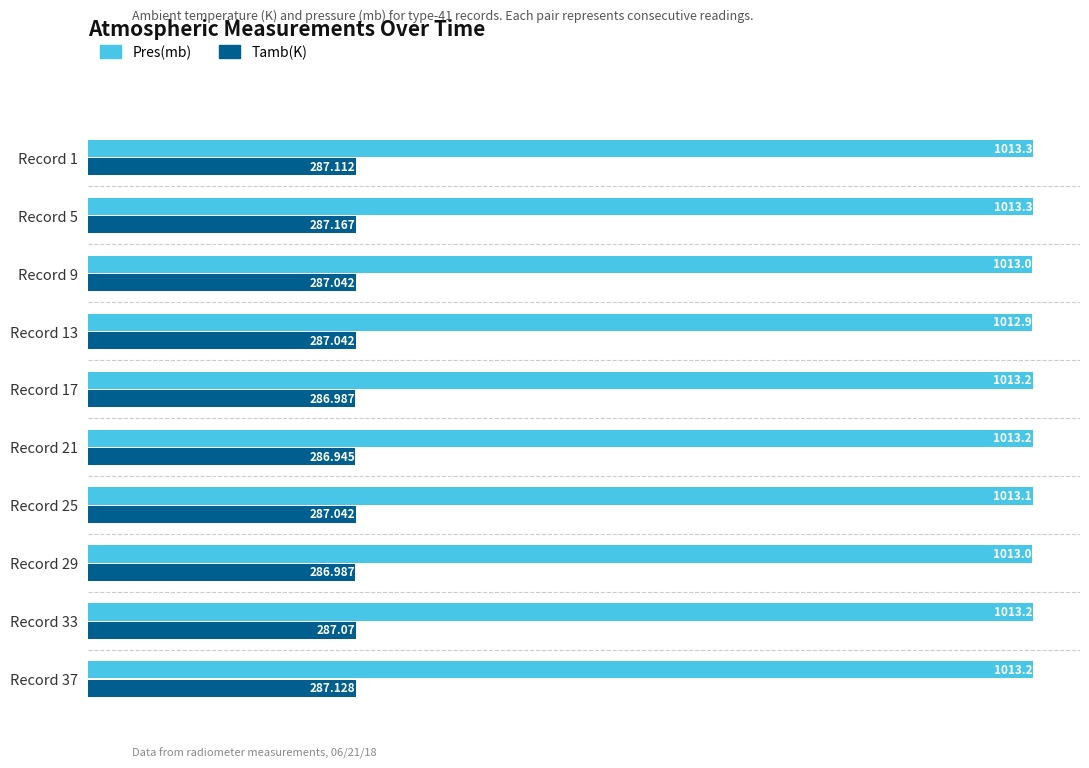

Which series changed the most between Record 9 and Record 25?

Pres(mb)